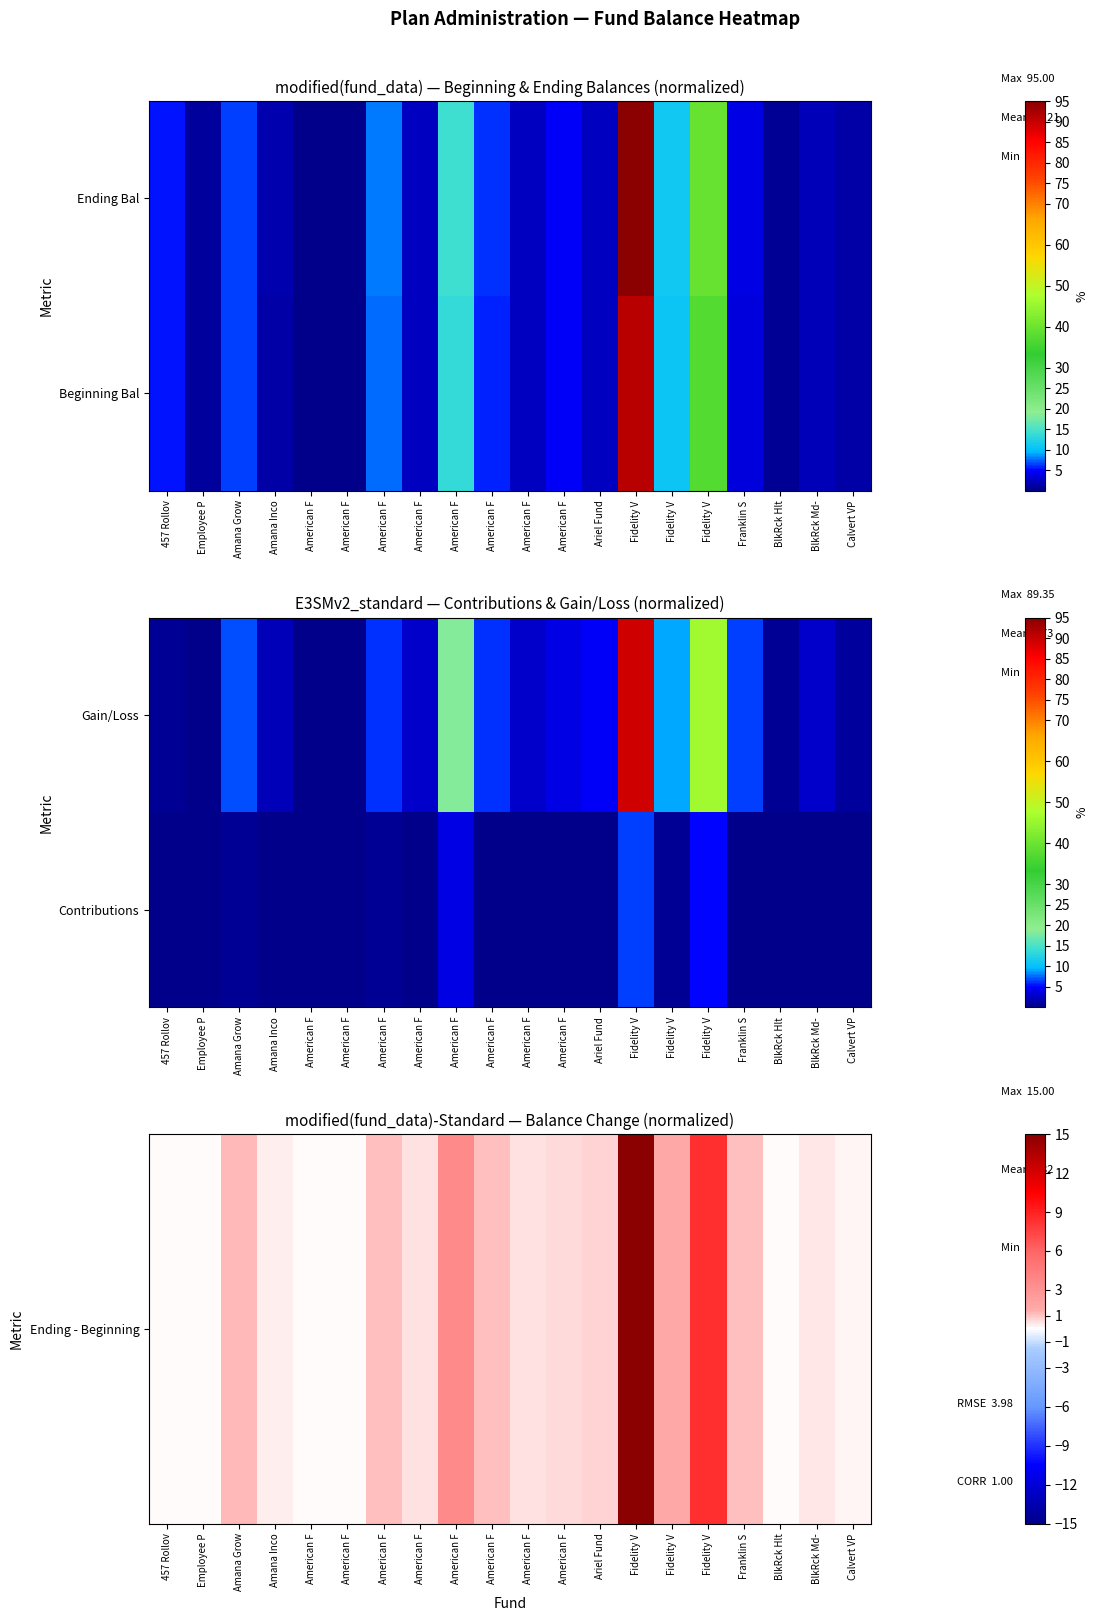

Between American F and American F, which is larger?

American F